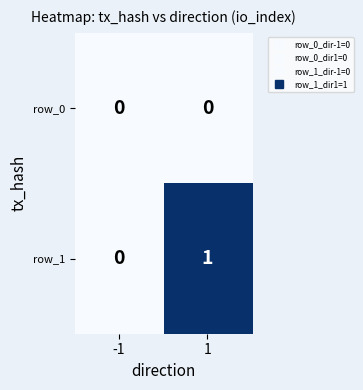

Rank the series by their maximum value, from lowest to highest.

row_0, row_1